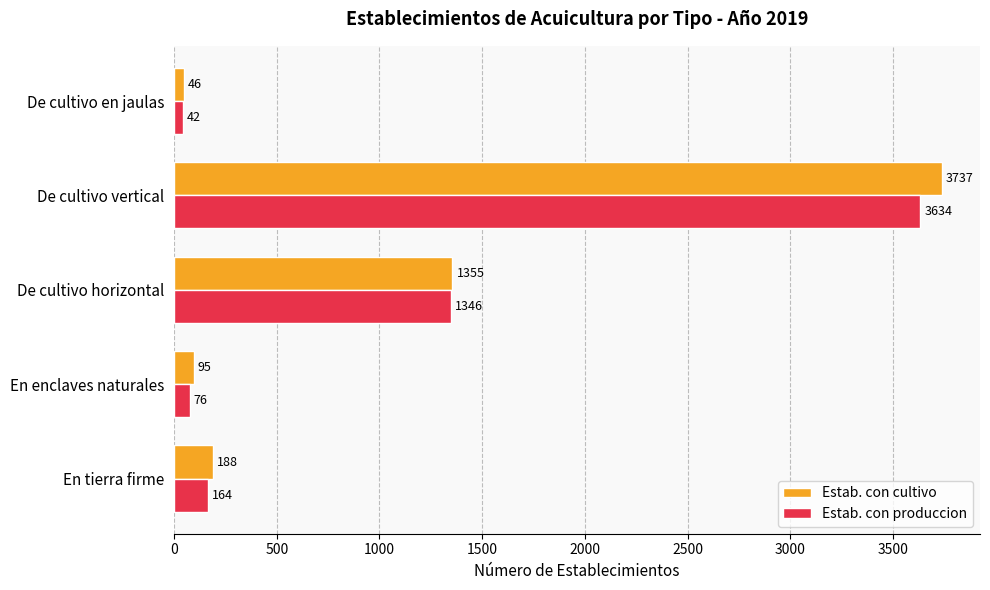

Where is Estab. con cultivo nearest to the value 1891?

De cultivo horizontal